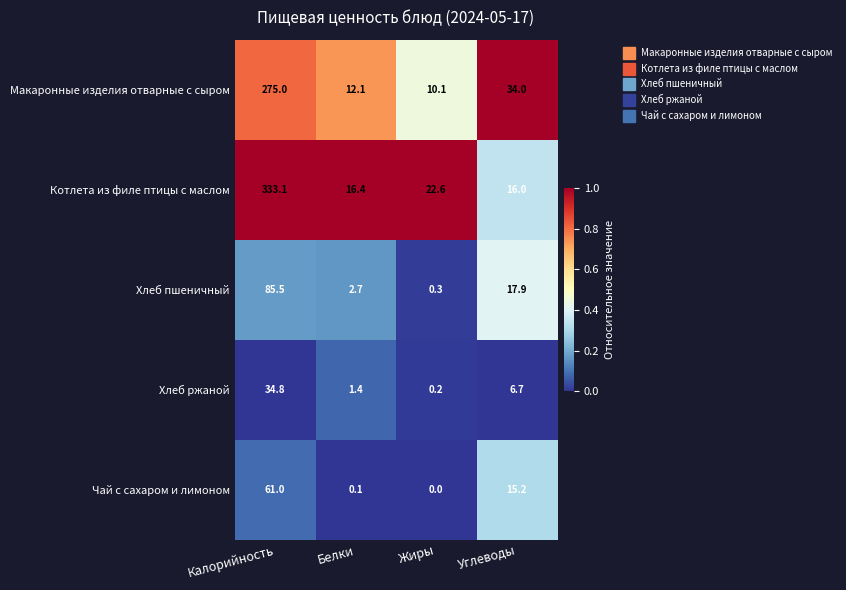

Reading left to right, extract all data points from this chart.

Макаронные изделия отварные с сыром: 275.0	12.1	10.1	34.0
Котлета из филе птицы с маслом: 333.1	16.4	22.6	16.0
Хлеб пшеничный: 85.5	2.7	0.3	17.9
Хлеб ржаной: 34.8	1.4	0.2	6.7
Чай с сахаром и лимоном: 61.0	0.1	0.0	15.2